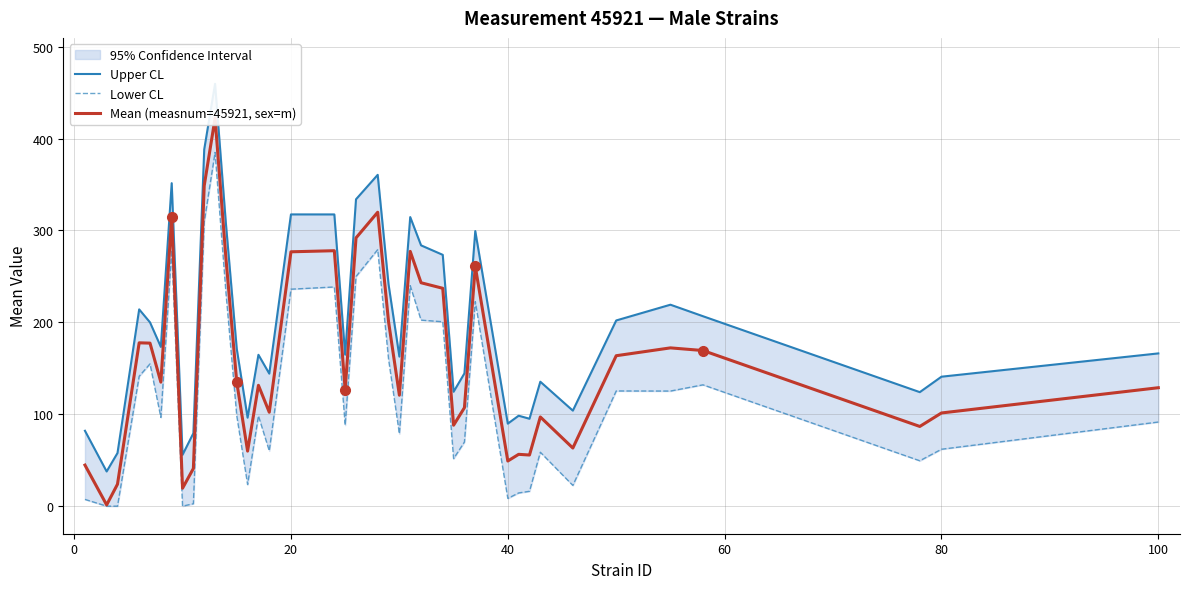

What is the highest value of the Lower CL series?

384.9